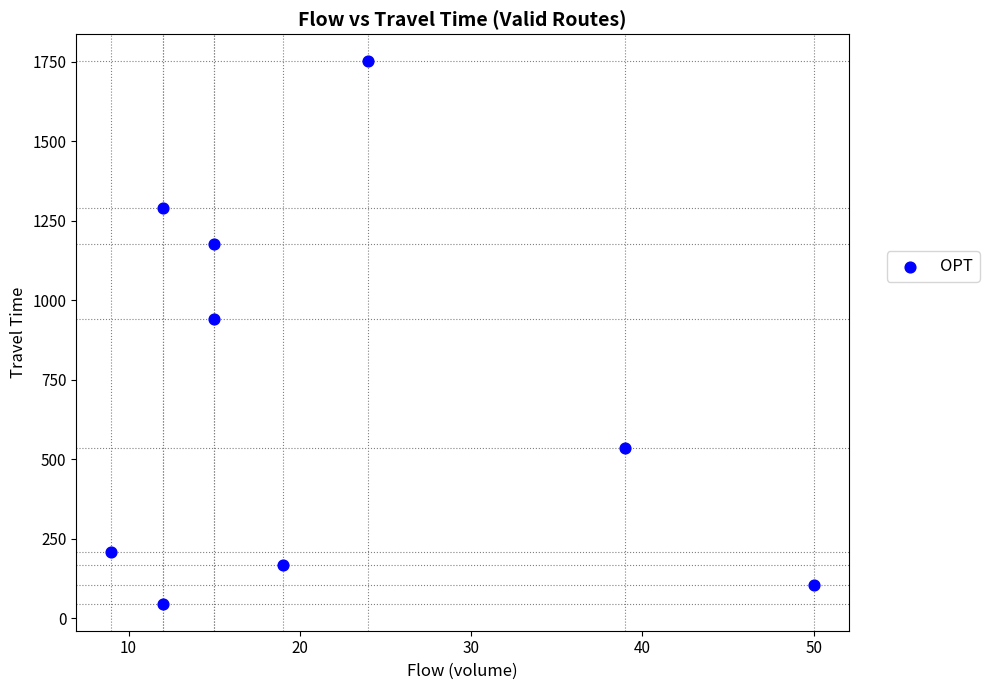

What is the average X value?

22